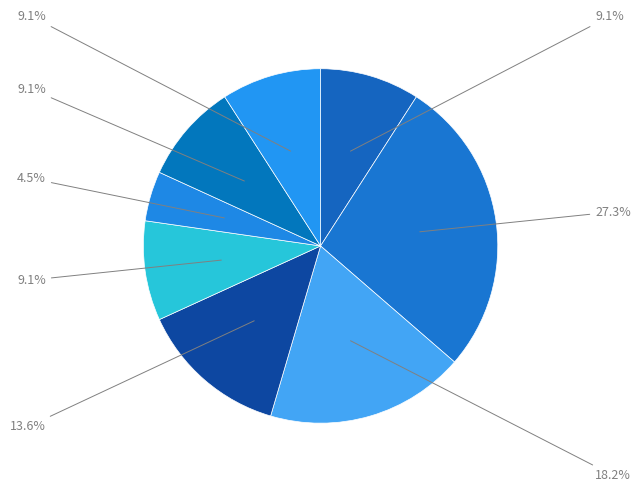

Which category has the smallest portion of the pie?

1 этаж АБК цеха убоя раздевалка